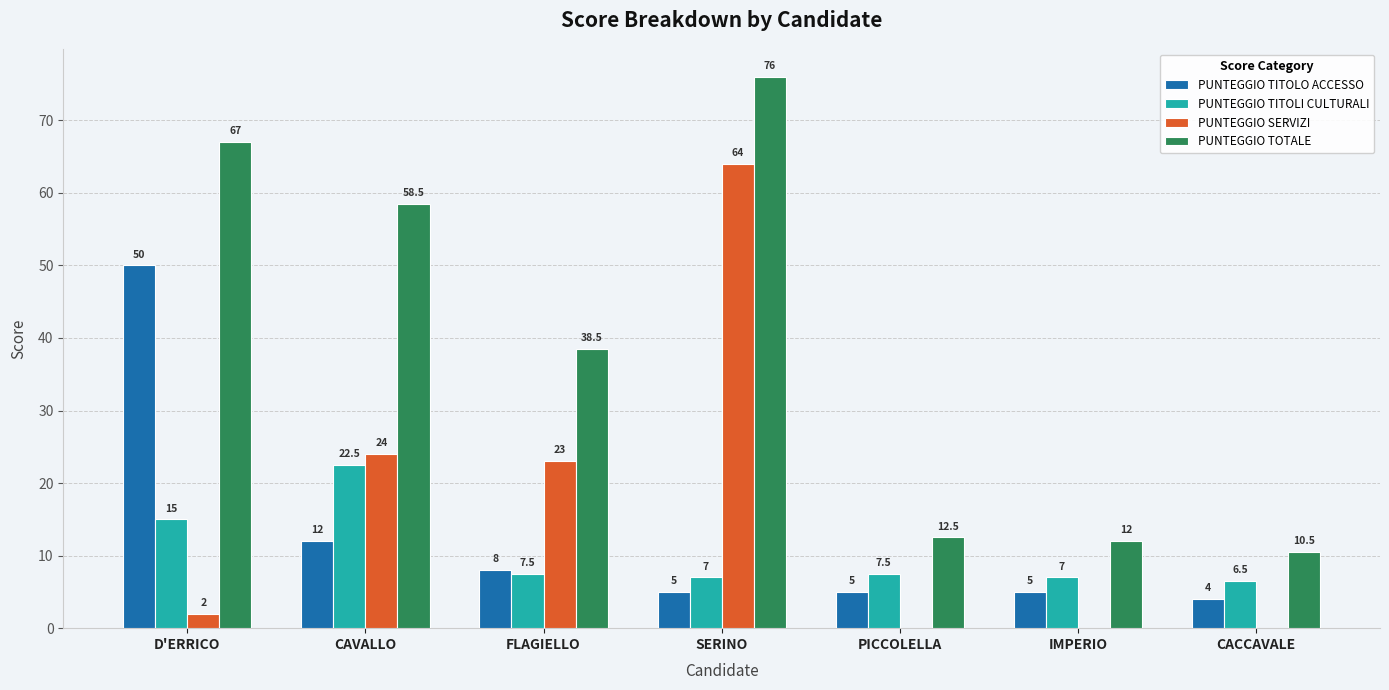

Reading left to right, transcribe all the data shown in this chart.

PUNTEGGIO TITOLO ACCESSO: 50.0	12.0	8.0	5.0	5.0	5.0	4.0
PUNTEGGIO TITOLI CULTURALI: 15.0	22.5	7.5	7.0	7.5	7.0	6.5
PUNTEGGIO SERVIZI: 2.0	24.0	23.0	64.0	0.0	0.0	0.0
PUNTEGGIO TOTALE: 67.0	58.5	38.5	76.0	12.5	12.0	10.5